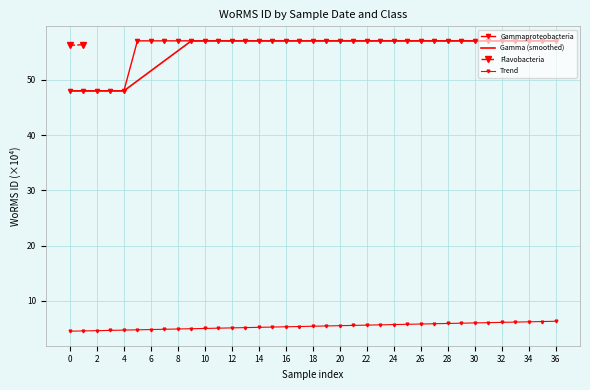

What is the ratio of the value at 24 to the value at 12?

1.0